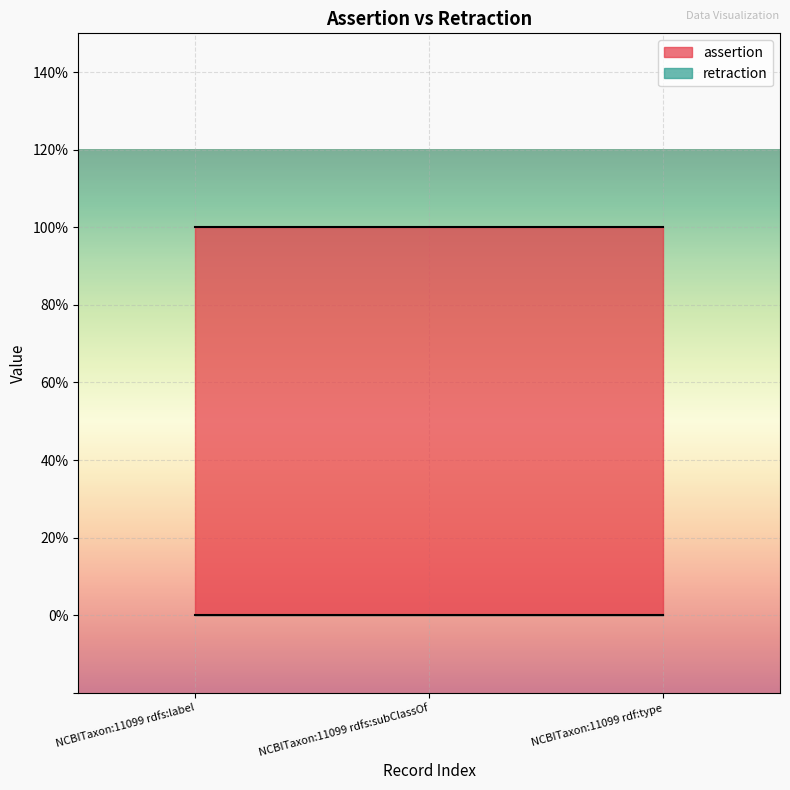

Between NCBITaxon:11099 rdfs:subClassOf and NCBITaxon:11099 rdf:type, which series saw the biggest shift?

assertion